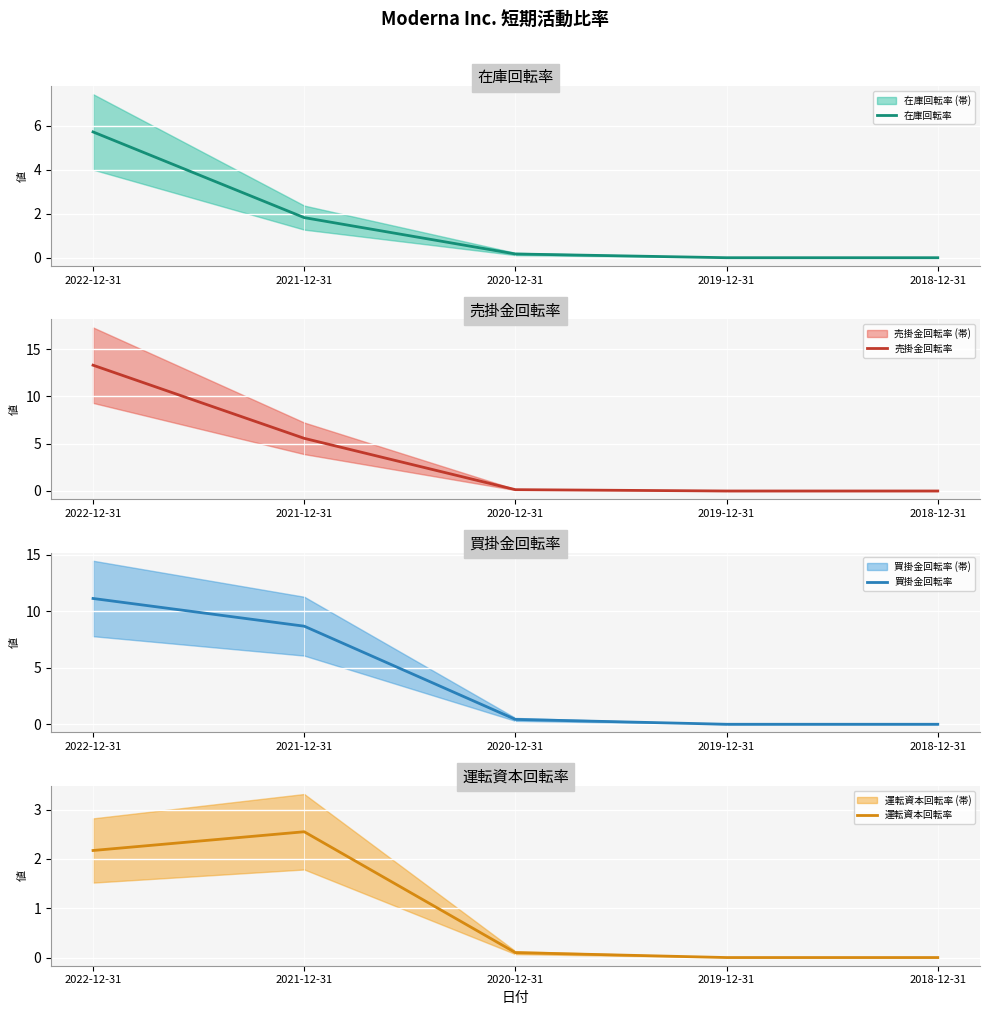

True or false: 買掛金回転率 has a value of 2.5 at 2021-12-31.

False